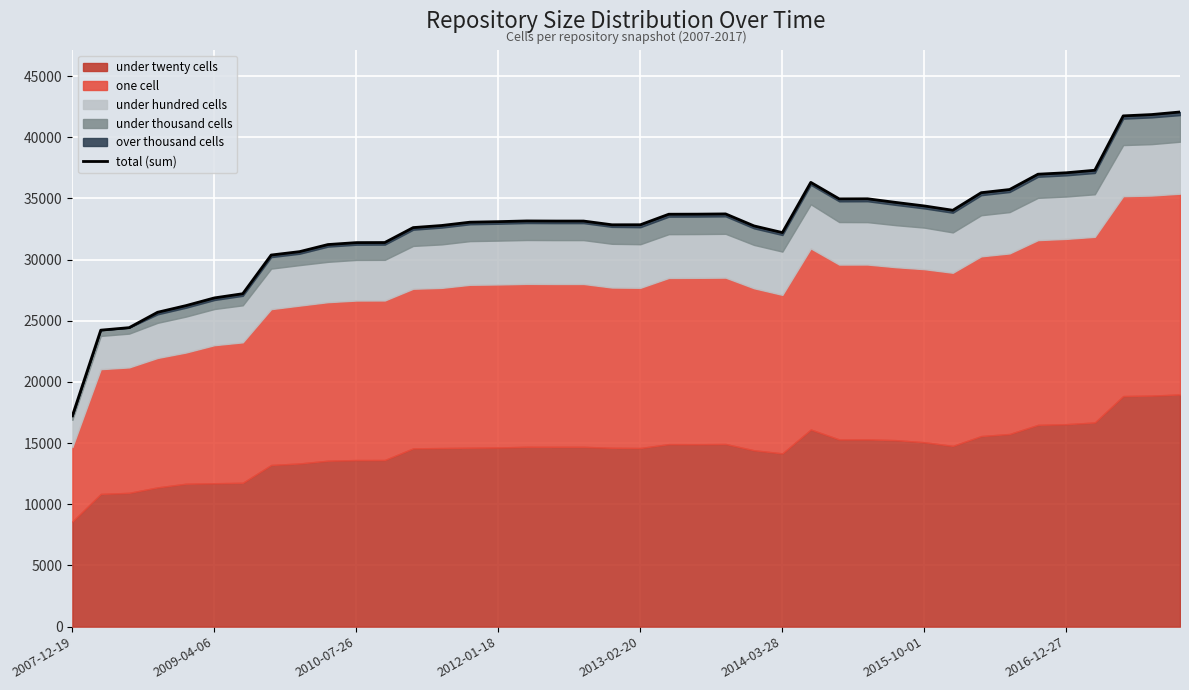

True or false: the data has more than 1 interior local peaks.

True